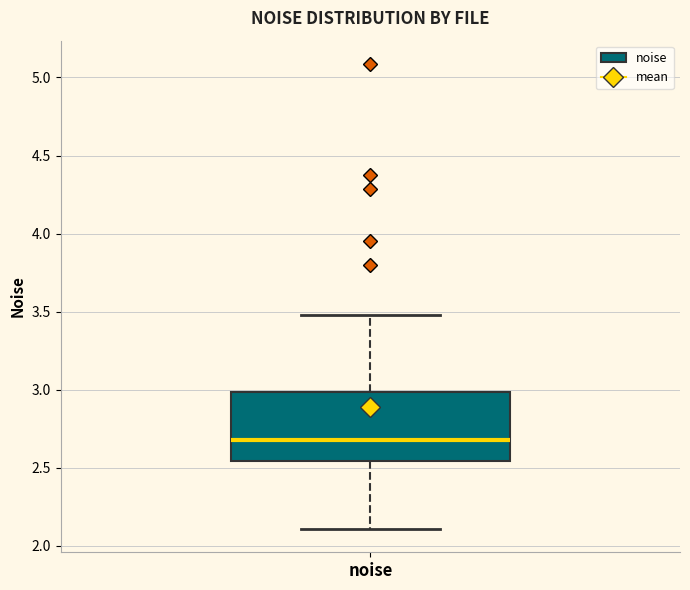

Transcribe this box plot: give where the median line is, the range the box spans, and where the two whiskers end, as read against the y-axis. The values are not printed on the chart, so give them approximately, as read against the axis.

median 2.70, box 2.55 to 3.00, whiskers 2.10 to 3.50